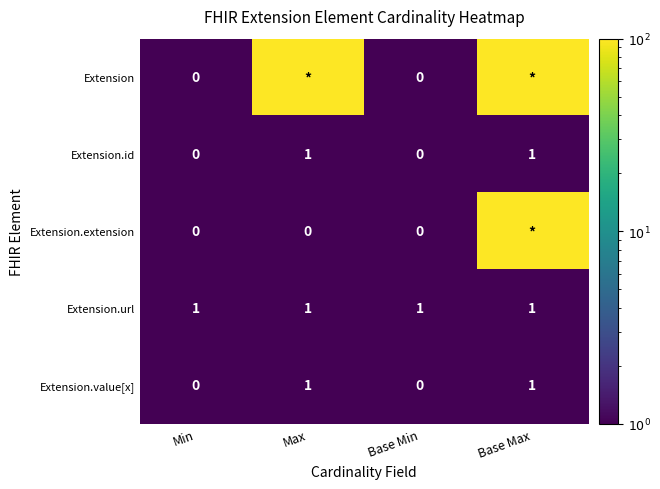

The Extension.url series shows 2 at Base Min. True or false?

False